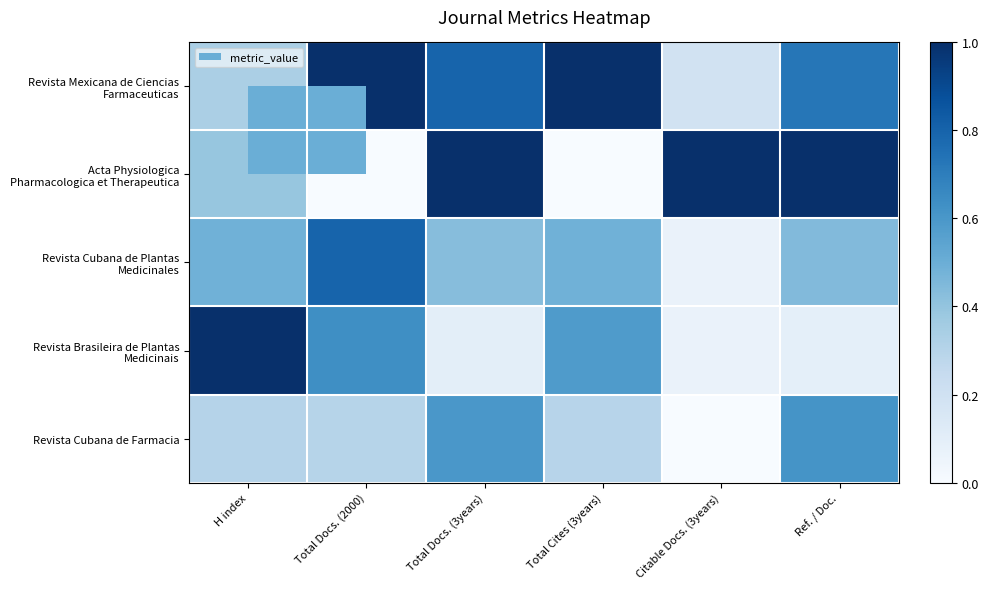

What is the total value across all series at Citable Docs. (3years)?

1.3